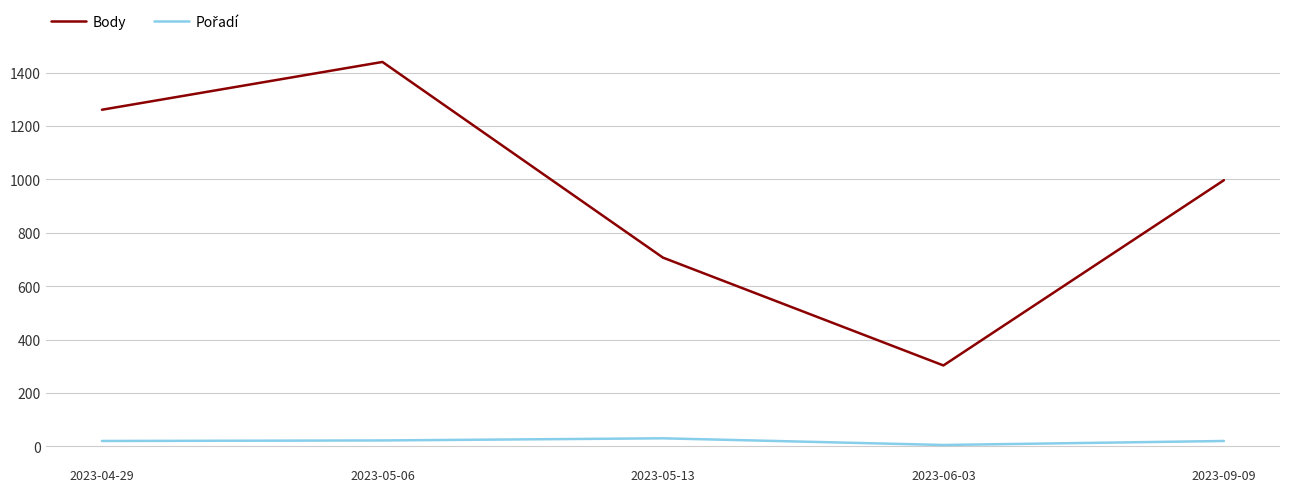

Which series has the largest total across all categories?

Body